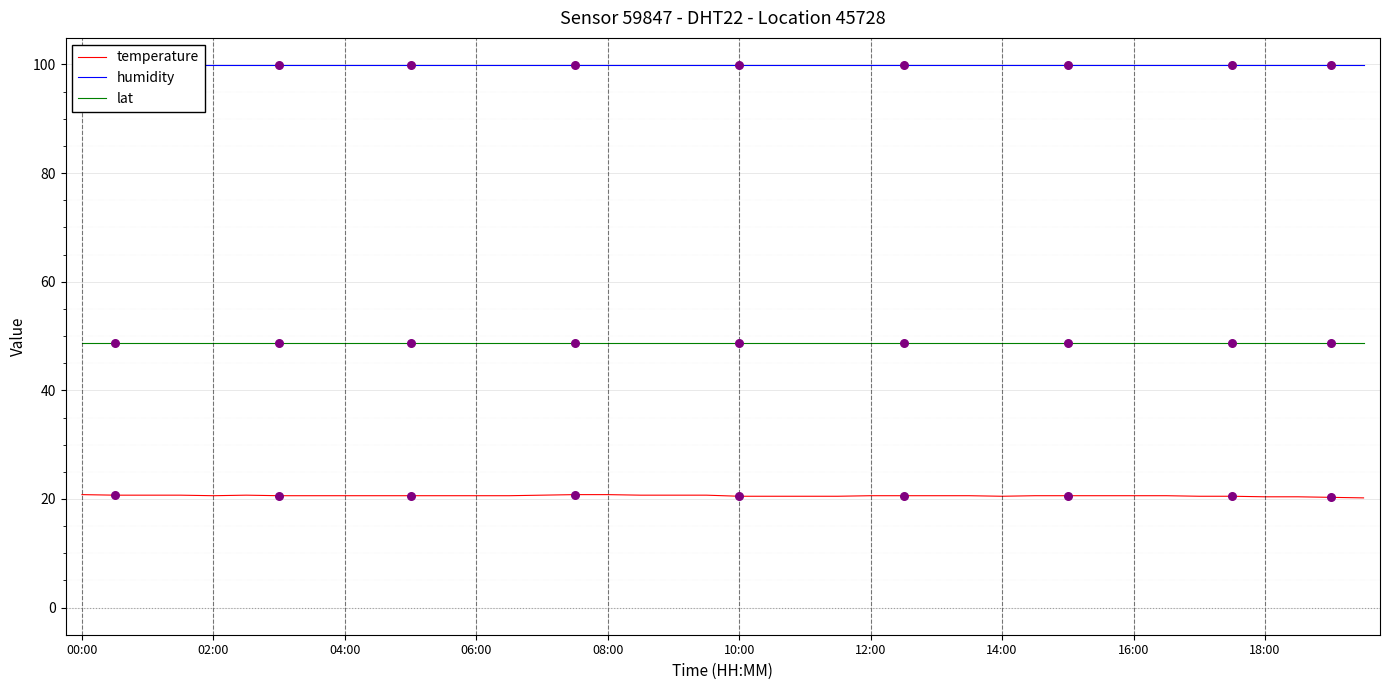

What is the total value across all series at 27?

169.3